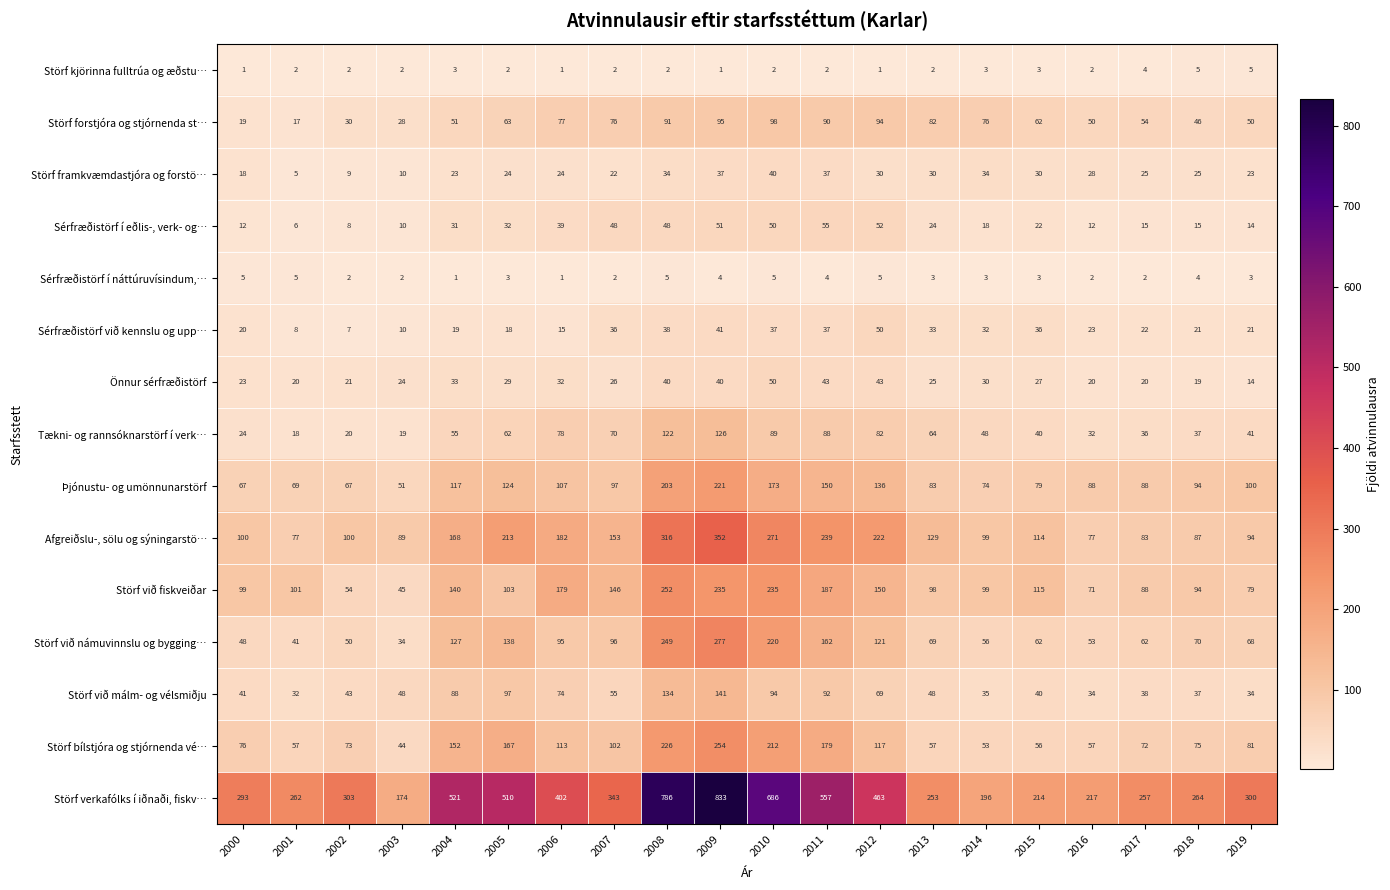

What is the difference between the highest and lowest values at 2008?

784